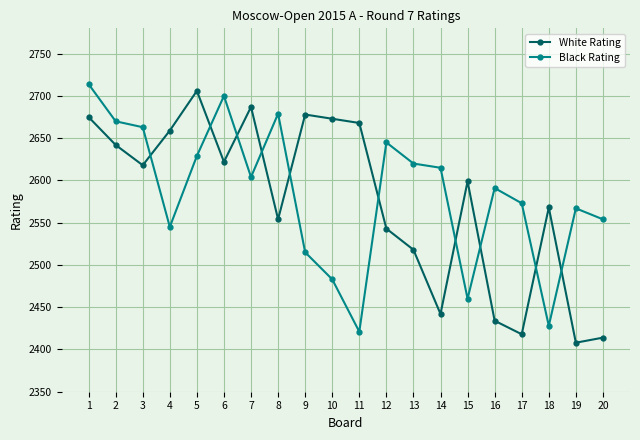

How many values in the White Rating series are below 2618?

10